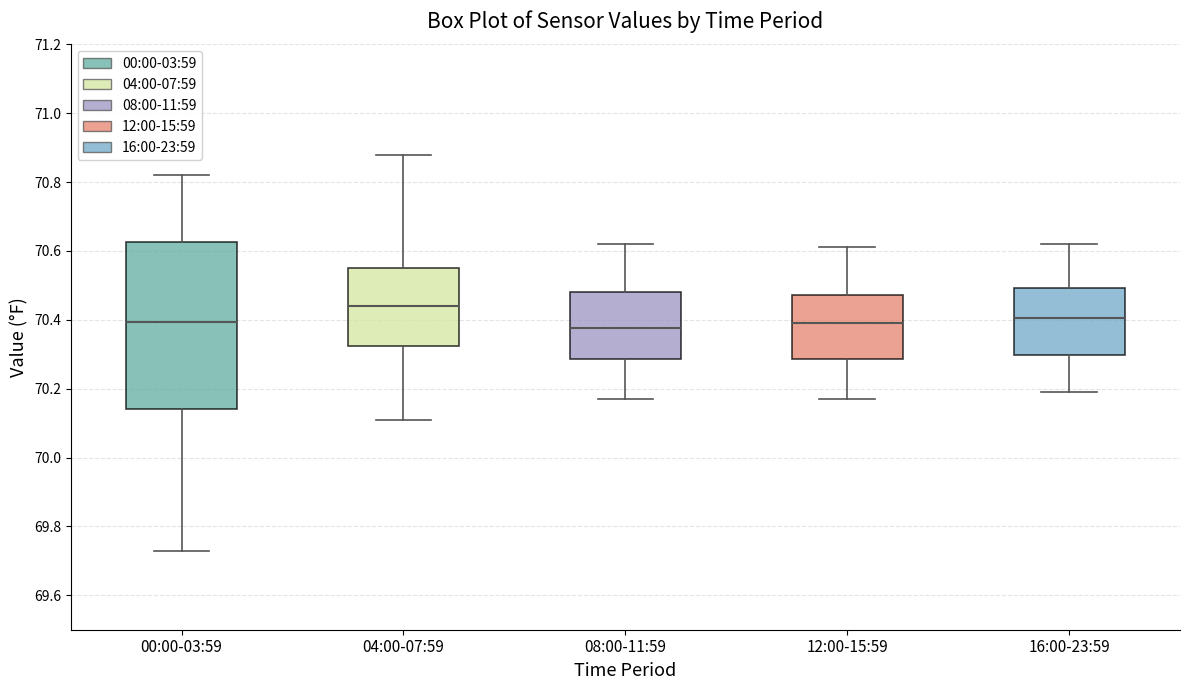

Reading left to right, read every box against the y-axis: the position of its median line, the range the box covers, and the ends of its whiskers. The values are not printed on the chart, so give them approximately, as read against the axis.

00:00-03:59: median 70.40, box 70.14 to 70.62, whiskers 69.74 to 70.82
04:00-07:59: median 70.44, box 70.32 to 70.56, whiskers 70.12 to 70.88
08:00-11:59: median 70.38, box 70.28 to 70.48, whiskers 70.18 to 70.62
12:00-15:59: median 70.40, box 70.28 to 70.48, whiskers 70.18 to 70.62
16:00-23:59: median 70.40, box 70.30 to 70.50, whiskers 70.20 to 70.62